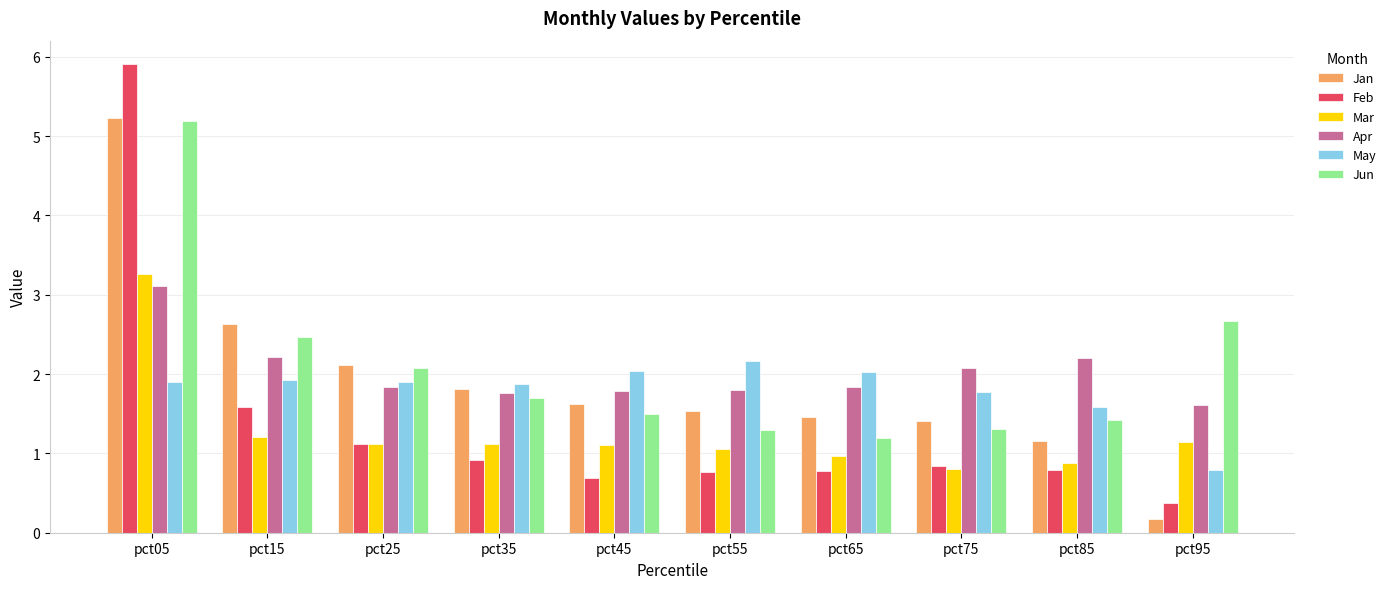

Reading left to right, what are all the values shown in this chart?

Jan: pct05=5.2	pct15=2.6	pct25=2.1	pct35=1.8	pct45=1.6	pct55=1.5	pct65=1.5	pct75=1.4	pct85=1.2	pct95=0.2
Feb: pct05=5.9	pct15=1.6	pct25=1.1	pct35=0.9	pct45=0.7	pct55=0.8	pct65=0.8	pct75=0.8	pct85=0.8	pct95=0.4
Mar: pct05=3.3	pct15=1.2	pct25=1.1	pct35=1.1	pct45=1.1	pct55=1.0	pct65=1.0	pct75=0.8	pct85=0.9	pct95=1.1
Apr: pct05=3.1	pct15=2.2	pct25=1.8	pct35=1.8	pct45=1.8	pct55=1.8	pct65=1.8	pct75=2.1	pct85=2.2	pct95=1.6
May: pct05=1.9	pct15=1.9	pct25=1.9	pct35=1.9	pct45=2.0	pct55=2.2	pct65=2.0	pct75=1.8	pct85=1.6	pct95=0.8
Jun: pct05=5.2	pct15=2.5	pct25=2.1	pct35=1.7	pct45=1.5	pct55=1.3	pct65=1.2	pct75=1.3	pct85=1.4	pct95=2.7